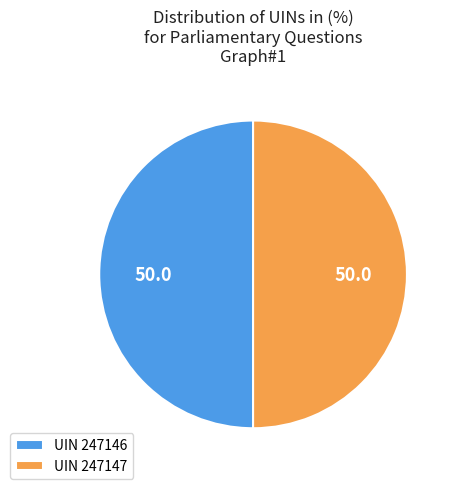

What is the ratio of the value at UIN 247147 to the value at UIN 247146?

1.0